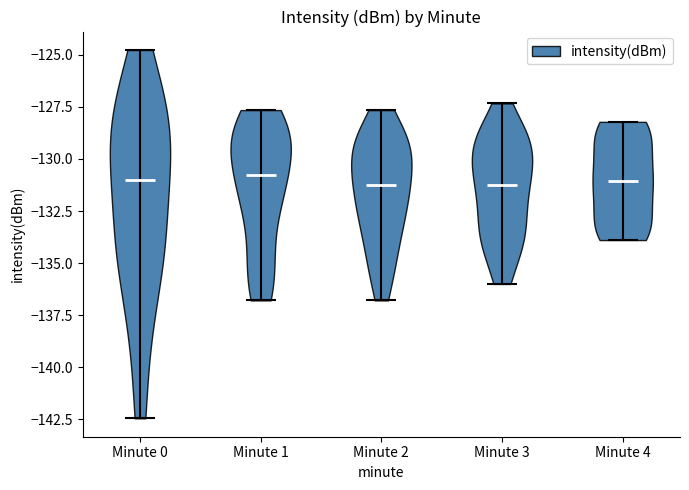

Reading left to right, read every violin against the y-axis: where its median line is, and the lowest and highest points it reaches. The values are not printed on the chart, so give them approximately, as read against the axis.

Minute 0: median line -131.0, lowest point -142.5, highest point -125.0
Minute 1: median line -131.0, lowest point -137.0, highest point -127.5
Minute 2: median line -131.0, lowest point -137.0, highest point -127.5
Minute 3: median line -131.0, lowest point -136.0, highest point -127.5
Minute 4: median line -131.0, lowest point -134.0, highest point -128.0